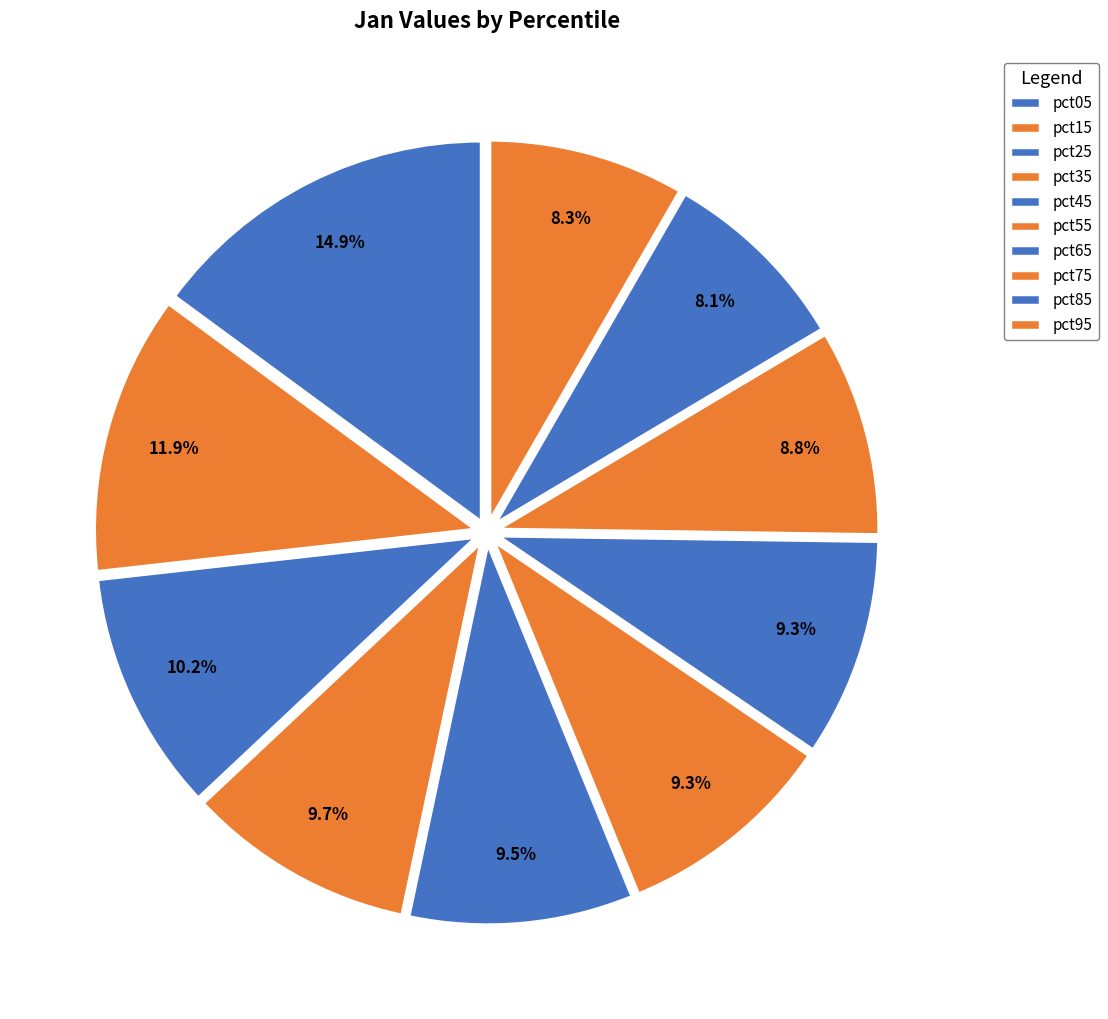

Count the number of slices in the pie.

10